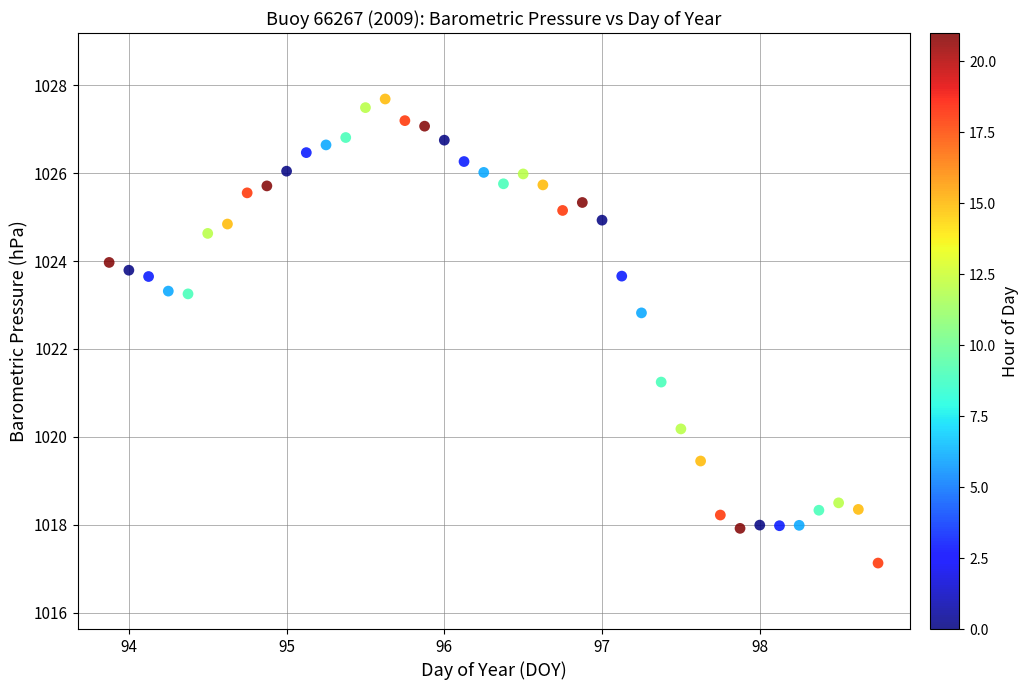

What is the range of Y values (max minus min)?

10.6